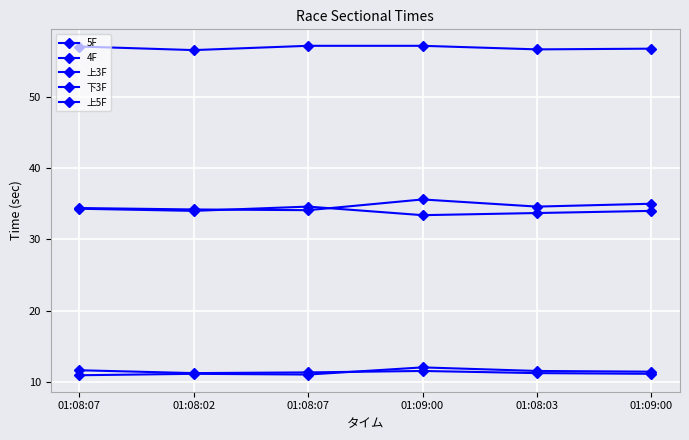

Which series has the largest total across all categories?

上5F